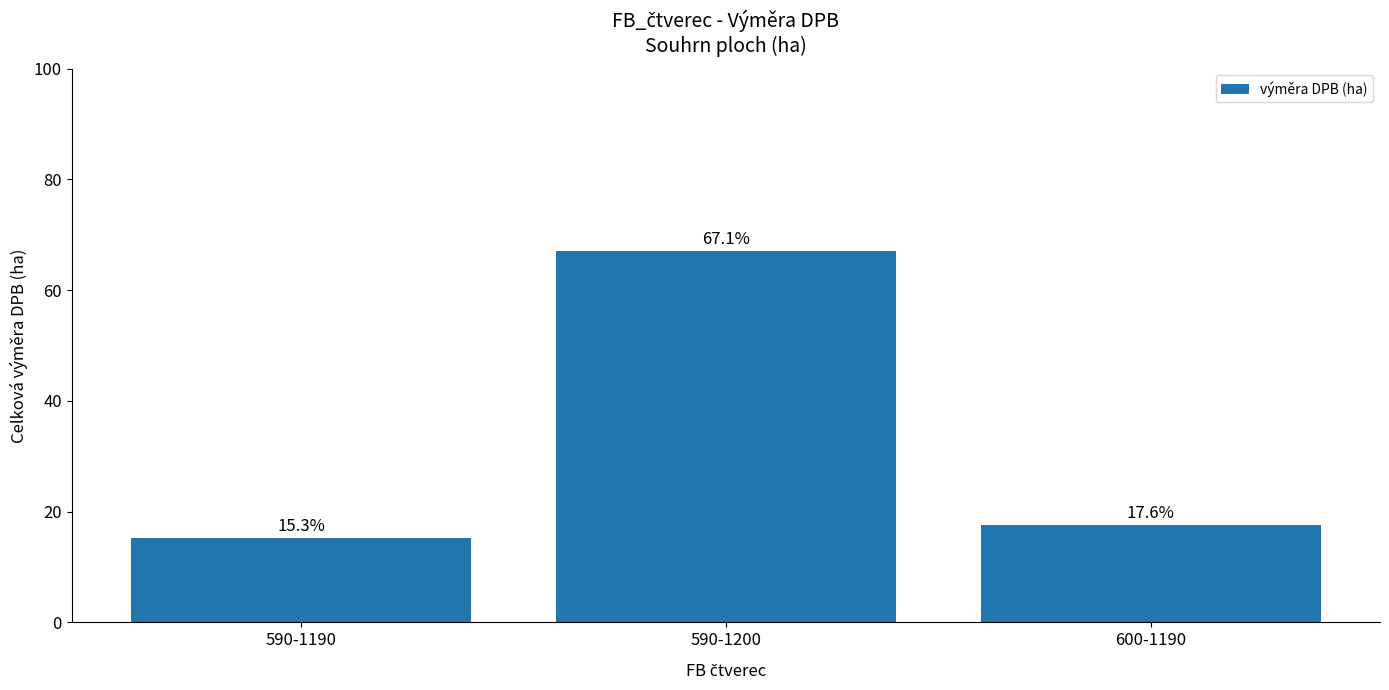

Where is the data nearest to the value 41?

600-1190